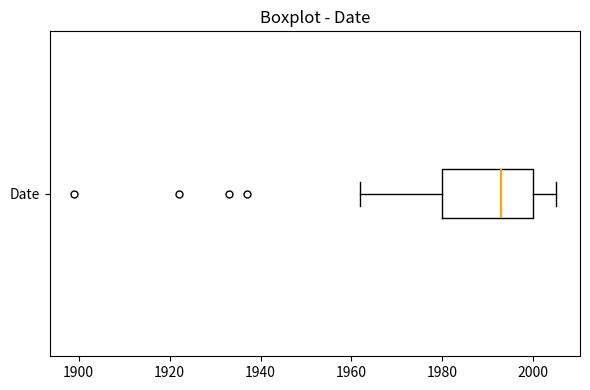

Where is the left edge of the box for Date on the x-axis? The values are not printed on the chart, so give them approximately, as read against the axis.

1980